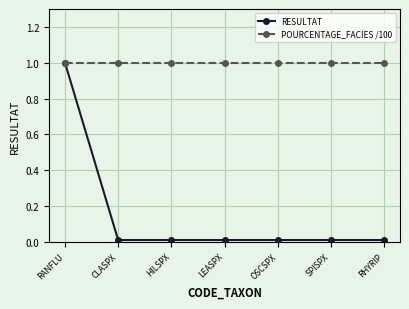

What is the value of the POURCENTAGE_FACIES /100 point at the 3rd from the left?

1.0